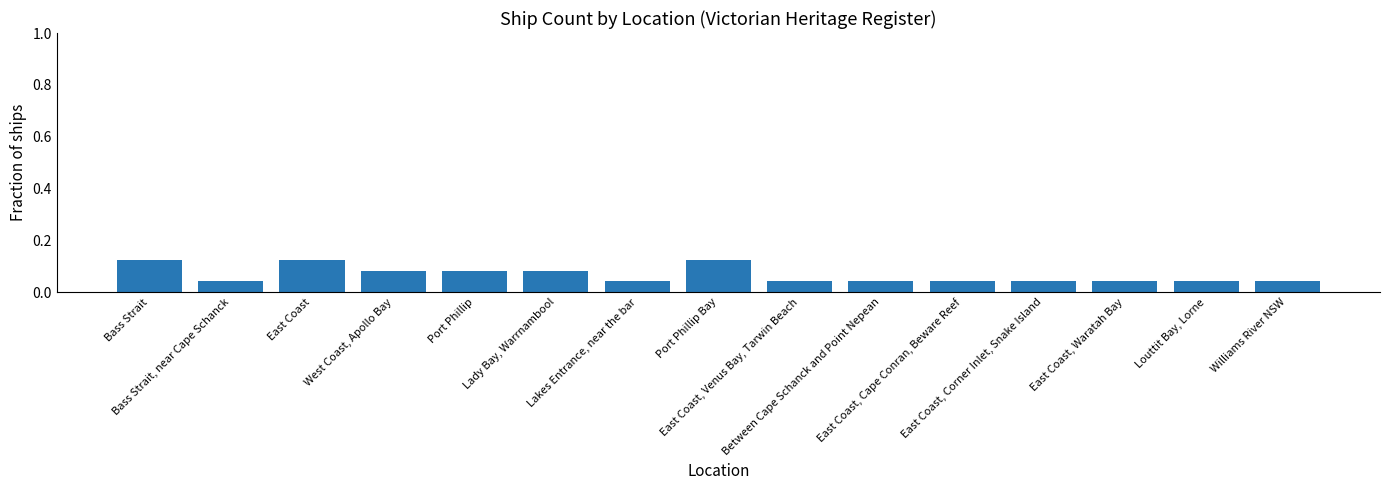

Are the bars horizontal?

No